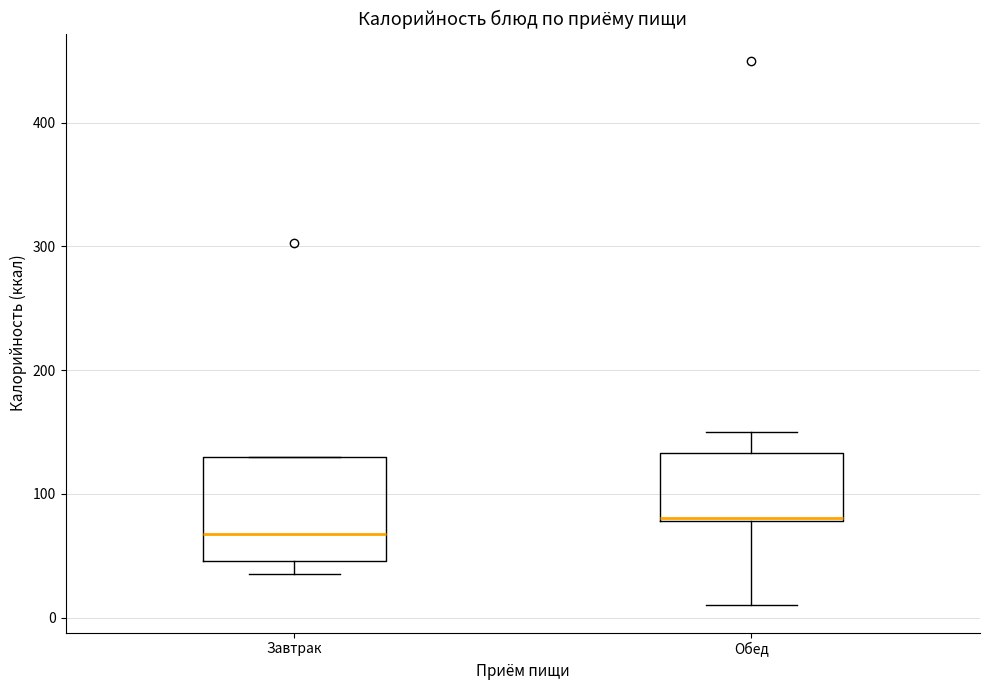

Reading left to right, transcribe this box plot: for each box, give where its median line is, the range the box spans, and where its two whiskers end, as read against the y-axis. The values are not printed on the chart, so give them approximately, as read against the axis.

Завтрак: median 70, box 50 to 130, whiskers 40 to 130
Обед: median 80, box 80 to 130, whiskers 10 to 150